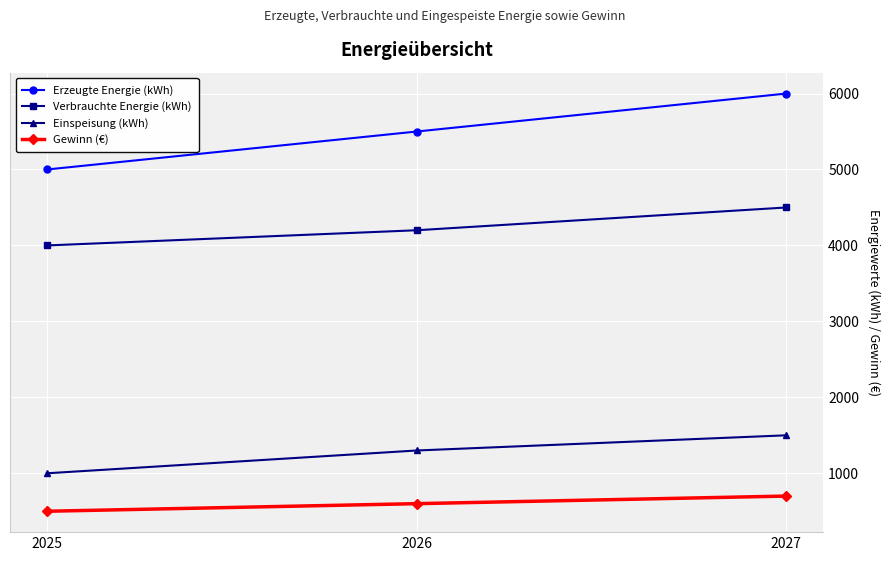

Reading left to right, what are all the values shown in this chart?

Erzeugte Energie (kWh): 5000	5500	6000
Verbrauchte Energie (kWh): 4000	4200	4500
Einspeisung (kWh): 1000	1300	1500
Gewinn (€): 500	600	700